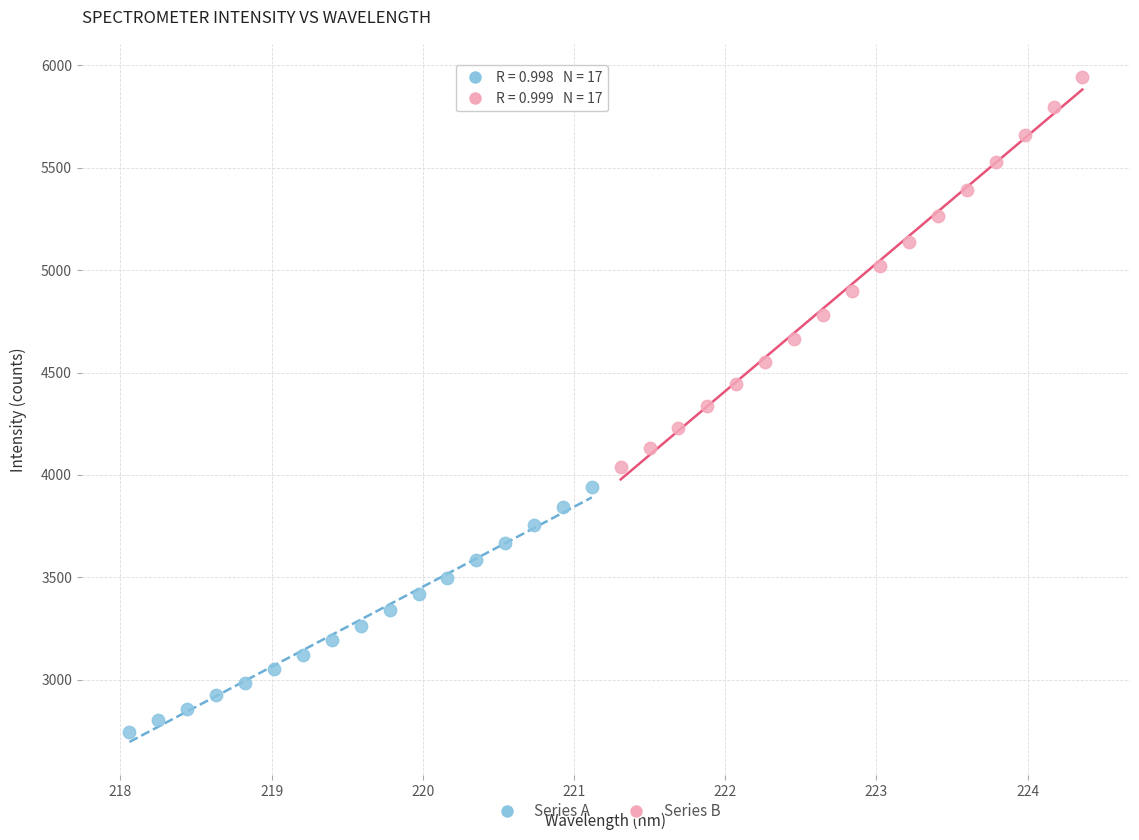

Which series has the largest Y range (max minus min)?

Series B